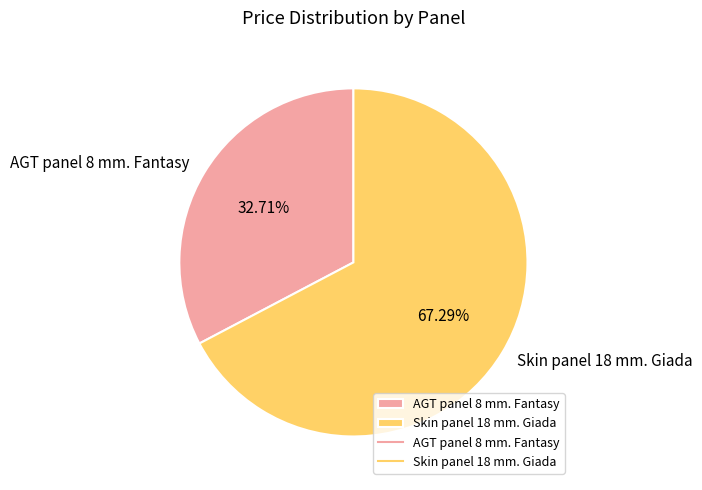

What percentage is the Skin panel 18 mm. Giada slice, to the nearest percent?

67%